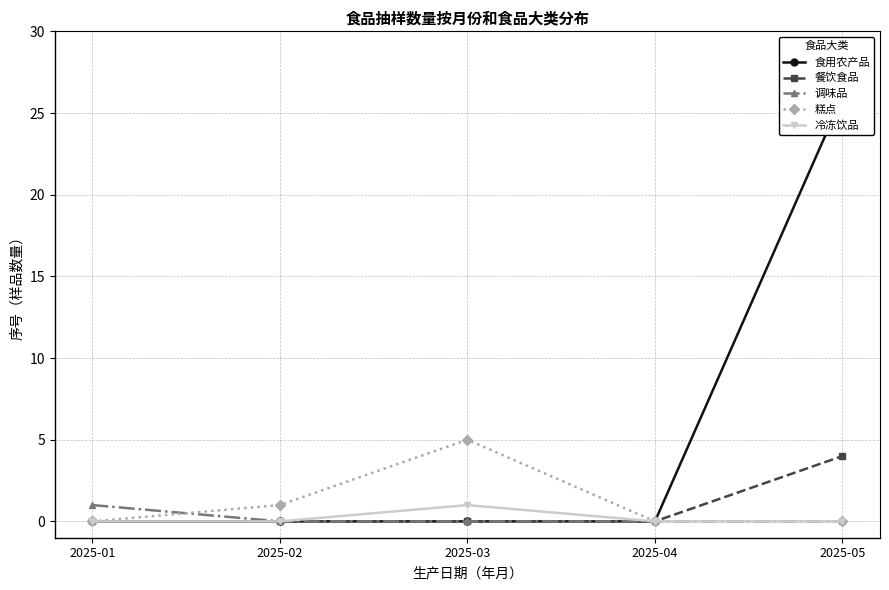

At which label is 餐饮食品 closest to 2?

2025-01